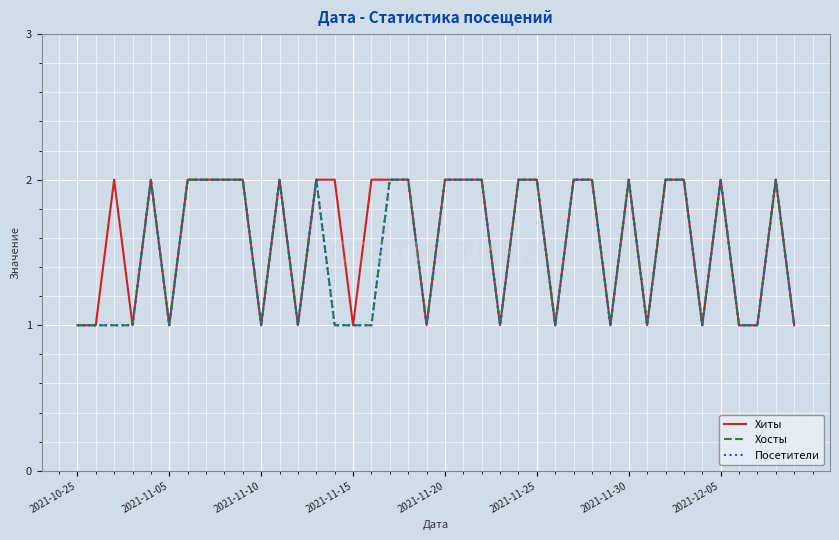

What is the lowest value of the Хосты series?

1